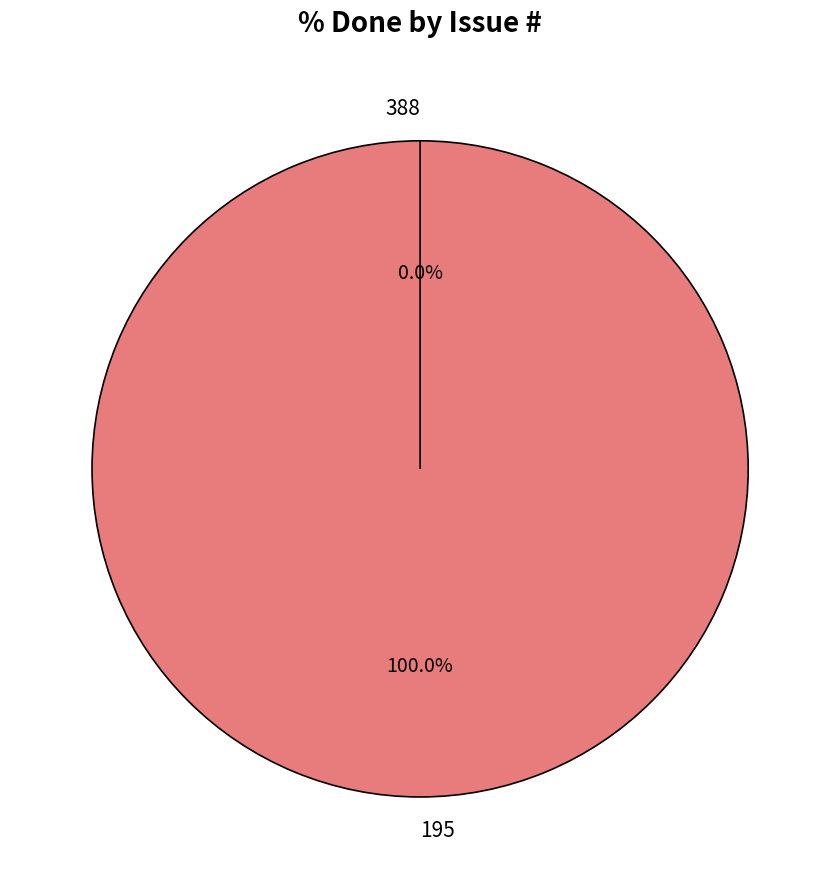

How many segments does this pie chart have?

2